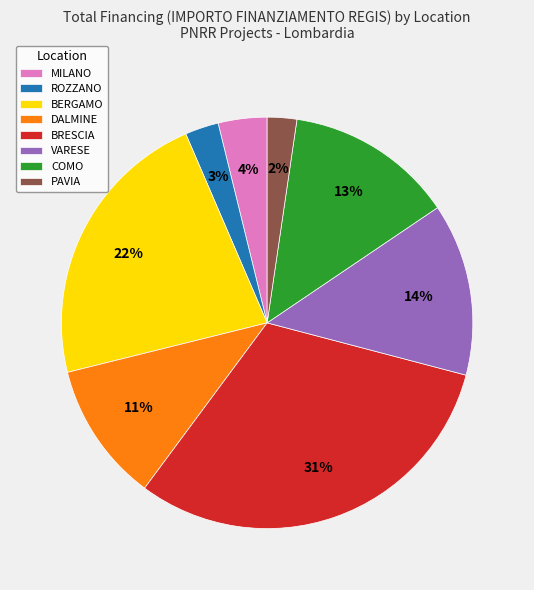

To the nearest percent, what is the difference between the largest and smallest slice percentages?

29%